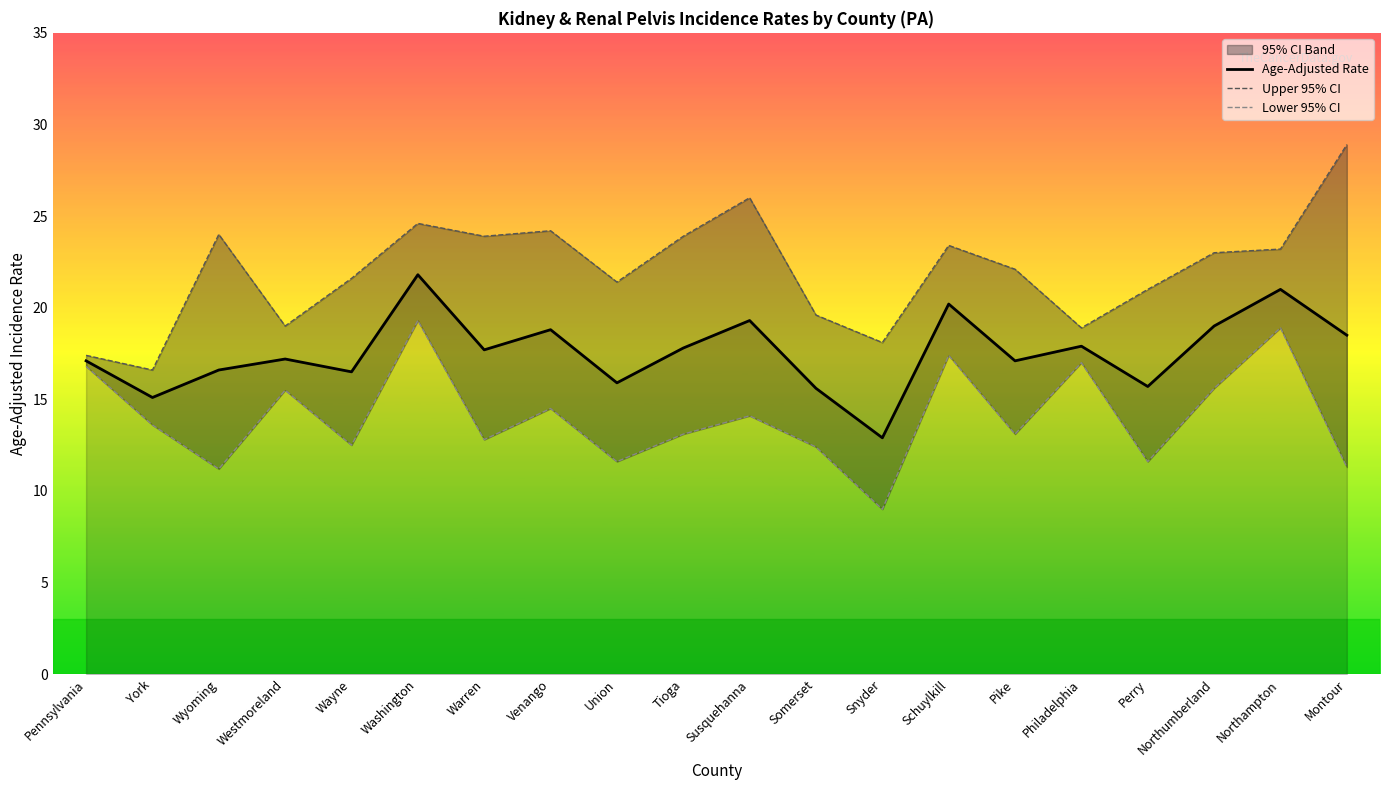

What is the average value of the Age-Adjusted Rate series?

17.6